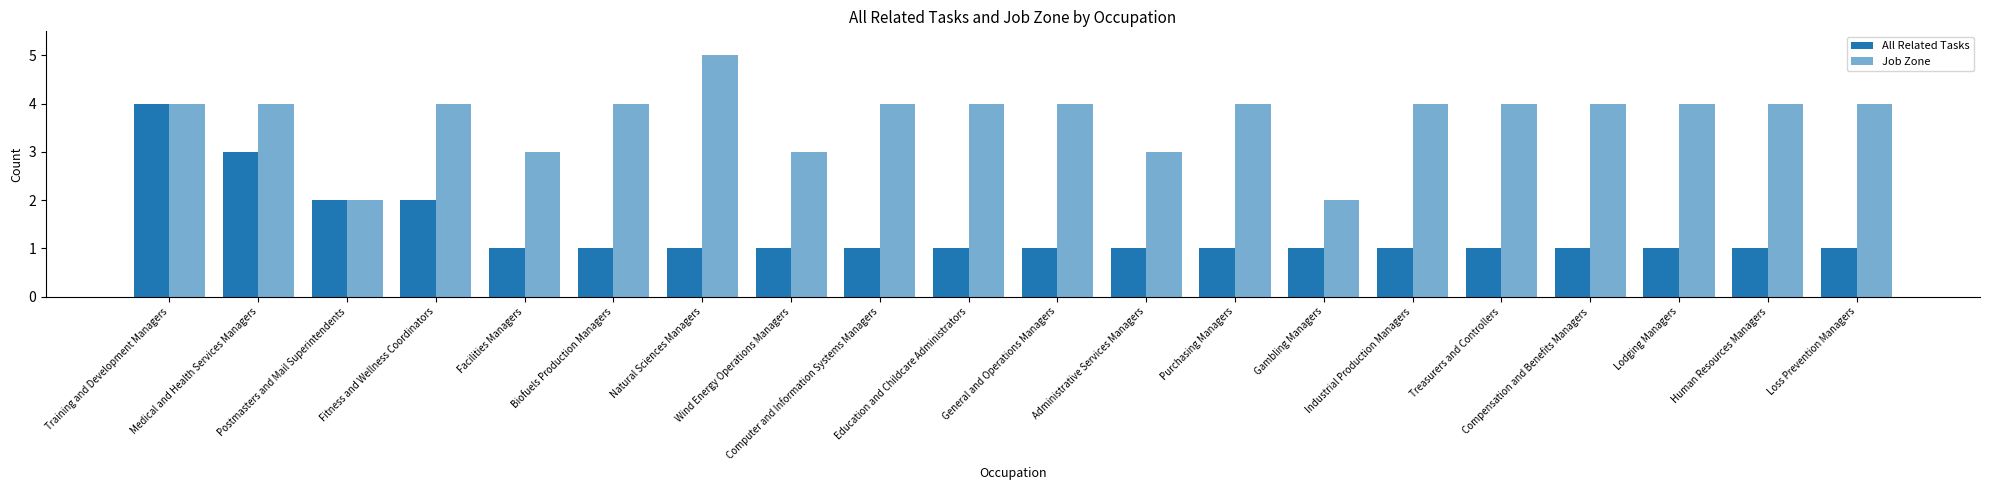

The Job Zone series shows 5 at Administrative Services Managers. True or false?

False